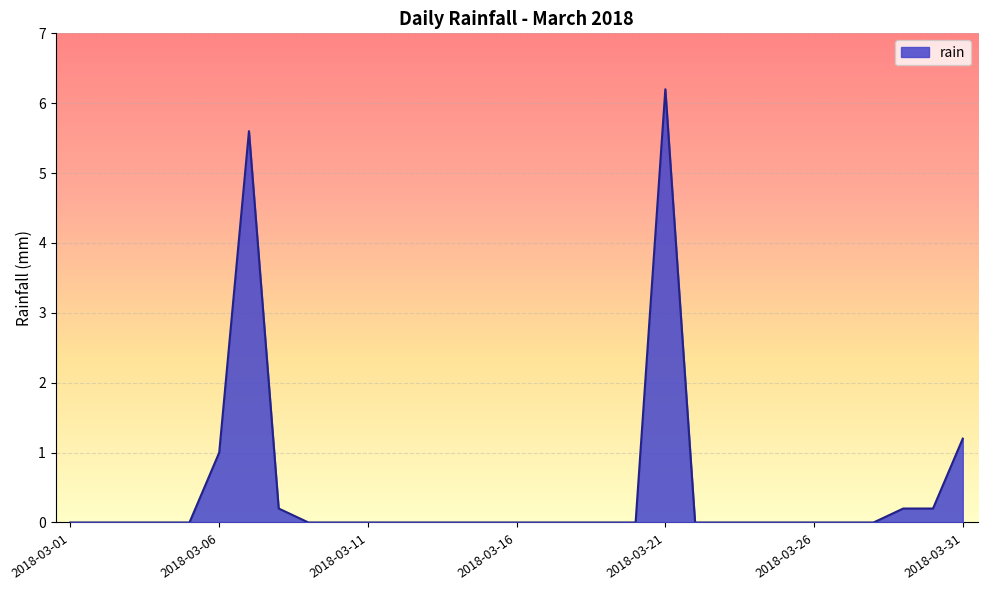

Reading right to left, what are all the values shown in this chart?

1.2	0.2	0.2	0.0	0.0	0.0	0.0	0.0	0.0	0.0	6.2	0.0	0.0	0.0	0.0	0.0	0.0	0.0	0.0	0.0	0.0	0.0	0.0	0.2	5.6	1.0	0.0	0.0	0.0	0.0	0.0